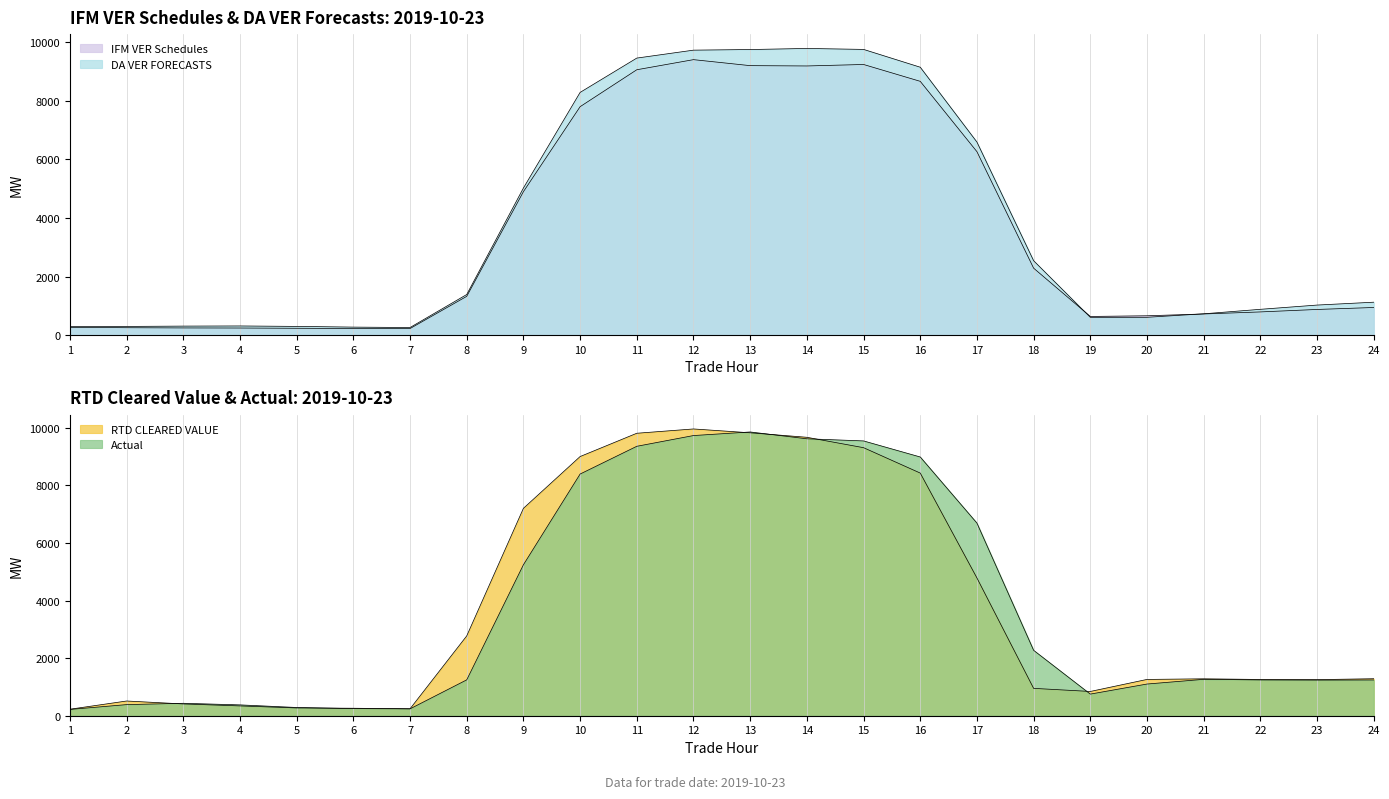

At which category is the sum across all series the highest?

12